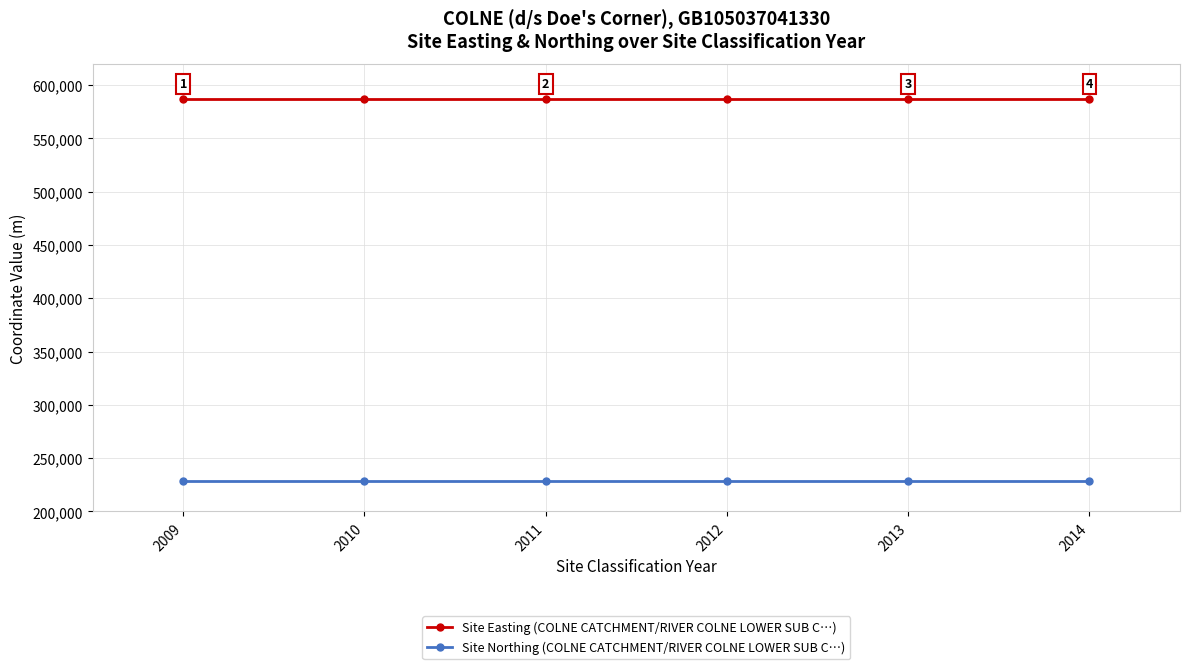

Is it true that Site Easting (COLNE CATCHMENT/RIVER COLNE LOWER SUB C…) equals 850363 at 2013?

False